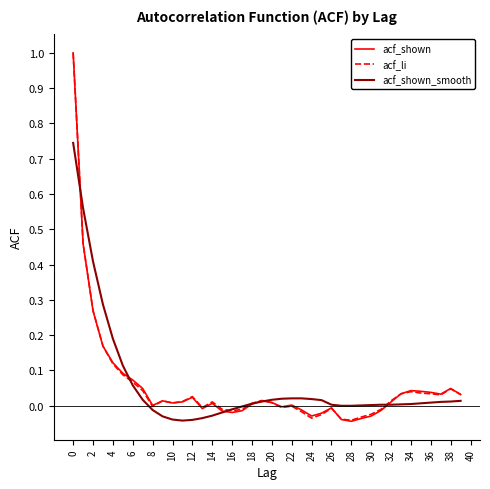

What is the greatest value displayed?

1.0